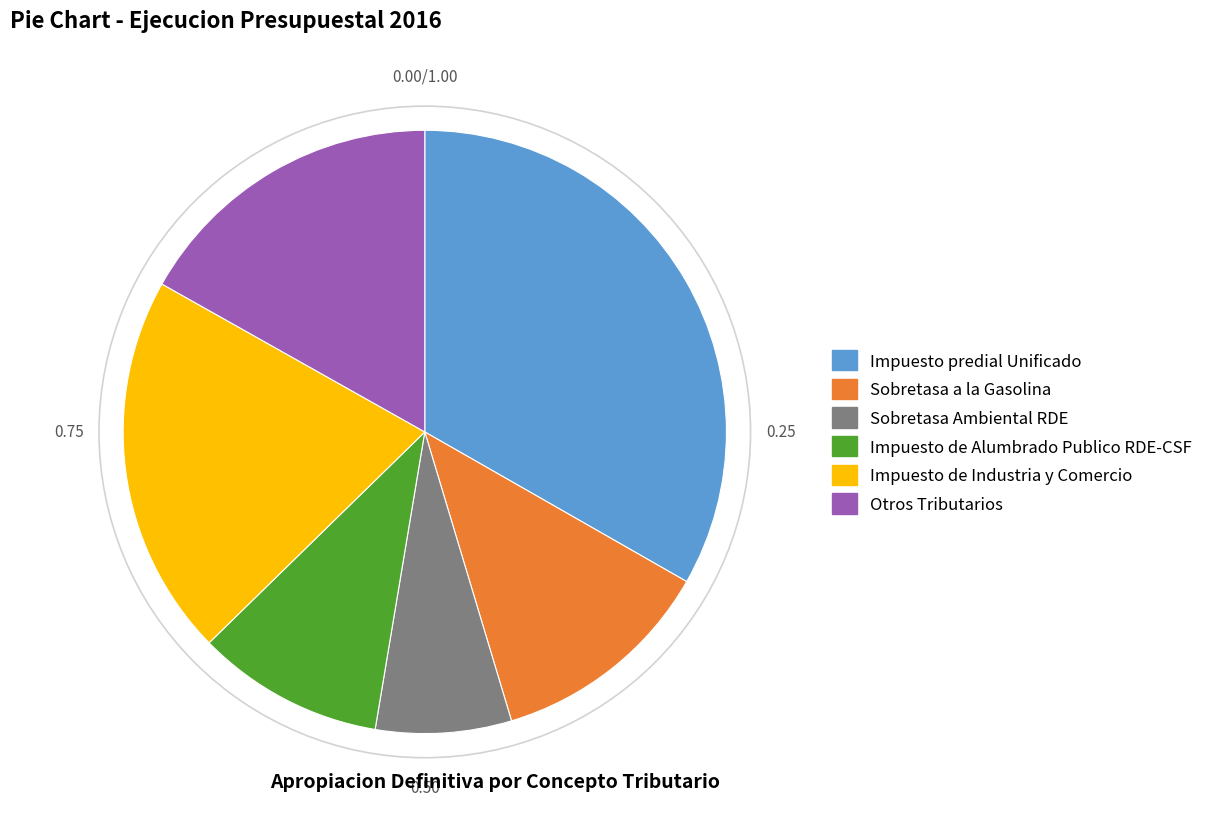

Rank the categories by value from lowest to highest.

Sobretasa Ambiental RDE, Impuesto de Alumbrado Publico RDE-CSF, Sobretasa a la Gasolina, Otros Tributarios, Impuesto de Industria y Comercio, Impuesto predial Unificado